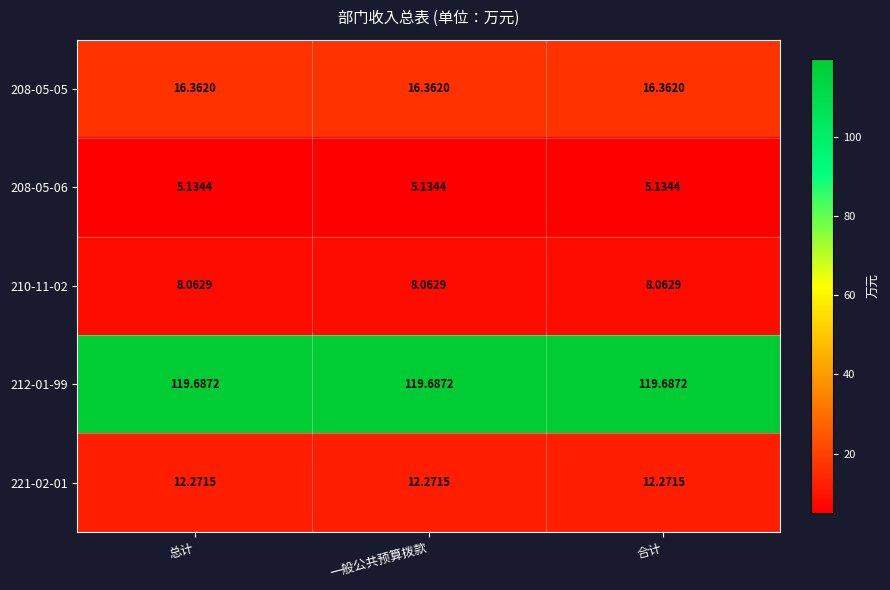

Which series has the largest total across all categories?

212-01-99